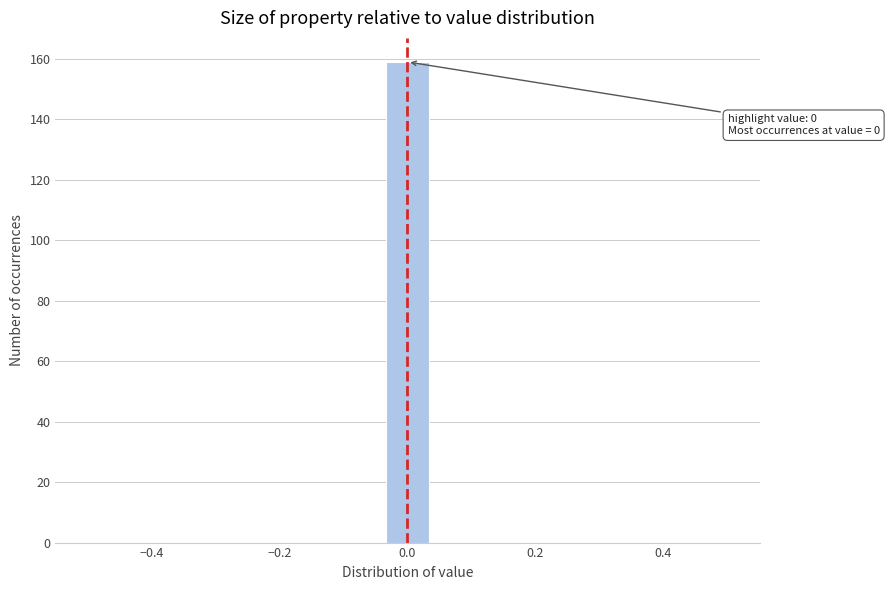

Around what value on the x-axis is the tallest bar? Give the approximate position of its centre, as read against the axis.

0.00